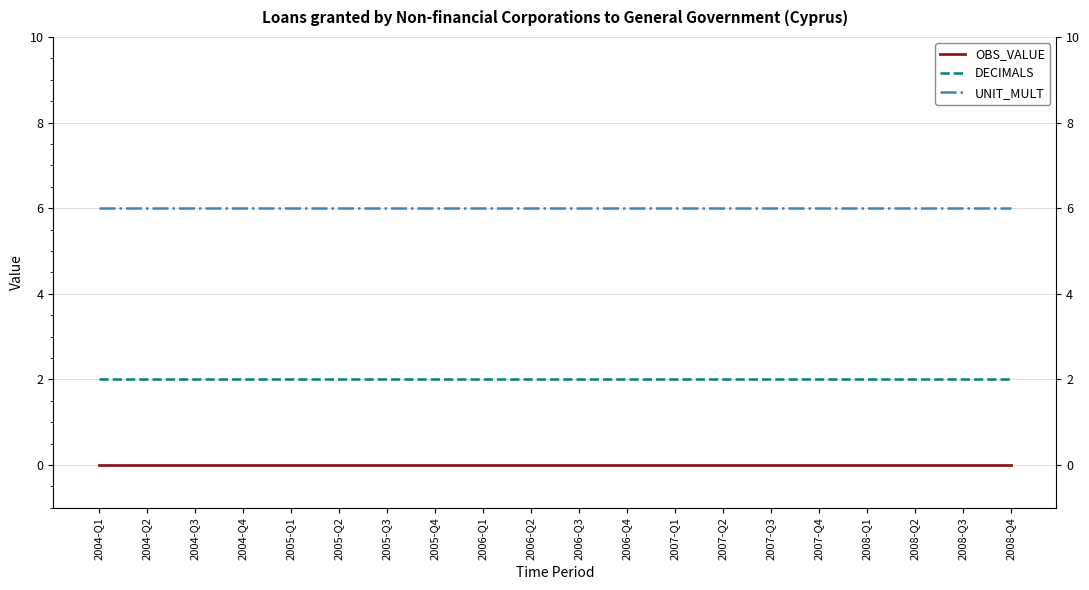

Reading left to right, transcribe all the data shown in this chart.

OBS_VALUE: 2004-Q1=0	2004-Q2=0	2004-Q3=0	2004-Q4=0	2005-Q1=0	2005-Q2=0	2005-Q3=0	2005-Q4=0	2006-Q1=0	2006-Q2=0	2006-Q3=0	2006-Q4=0	2007-Q1=0	2007-Q2=0	2007-Q3=0	2007-Q4=0	2008-Q1=0	2008-Q2=0	2008-Q3=0	2008-Q4=0
DECIMALS: 2004-Q1=2	2004-Q2=2	2004-Q3=2	2004-Q4=2	2005-Q1=2	2005-Q2=2	2005-Q3=2	2005-Q4=2	2006-Q1=2	2006-Q2=2	2006-Q3=2	2006-Q4=2	2007-Q1=2	2007-Q2=2	2007-Q3=2	2007-Q4=2	2008-Q1=2	2008-Q2=2	2008-Q3=2	2008-Q4=2
UNIT_MULT: 2004-Q1=6	2004-Q2=6	2004-Q3=6	2004-Q4=6	2005-Q1=6	2005-Q2=6	2005-Q3=6	2005-Q4=6	2006-Q1=6	2006-Q2=6	2006-Q3=6	2006-Q4=6	2007-Q1=6	2007-Q2=6	2007-Q3=6	2007-Q4=6	2008-Q1=6	2008-Q2=6	2008-Q3=6	2008-Q4=6